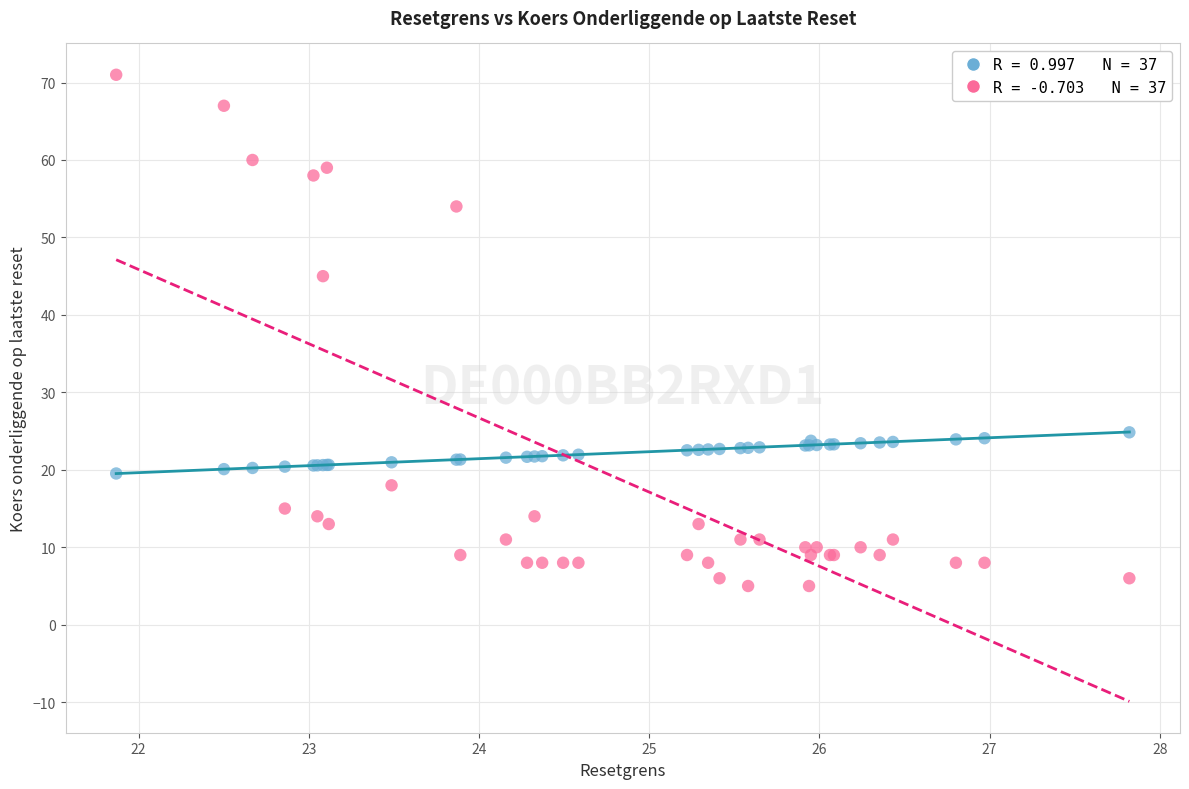

Across all series, what Y value is closest to 38?

45.0